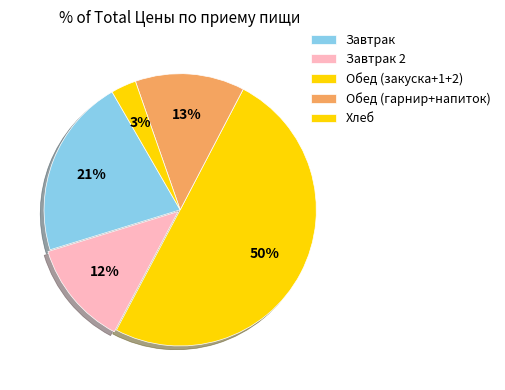

How many segments does this pie chart have?

5